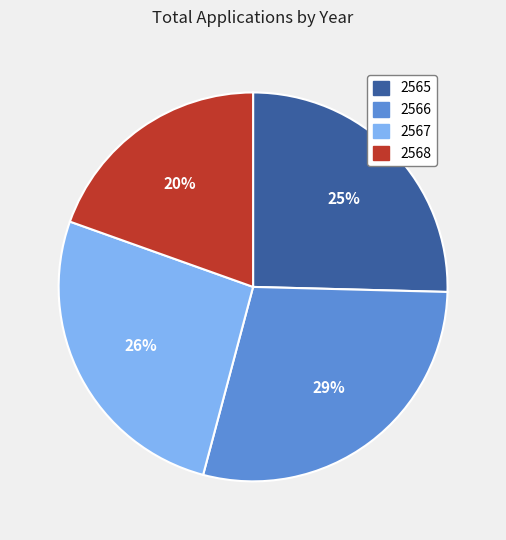

Count the number of slices in the pie.

4